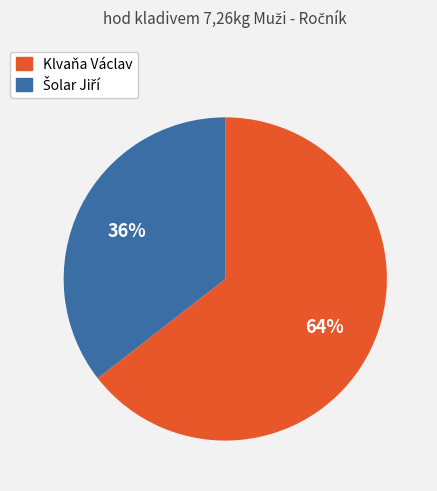

Is it true that Klvaňa Václav is 64% of the pie?

True